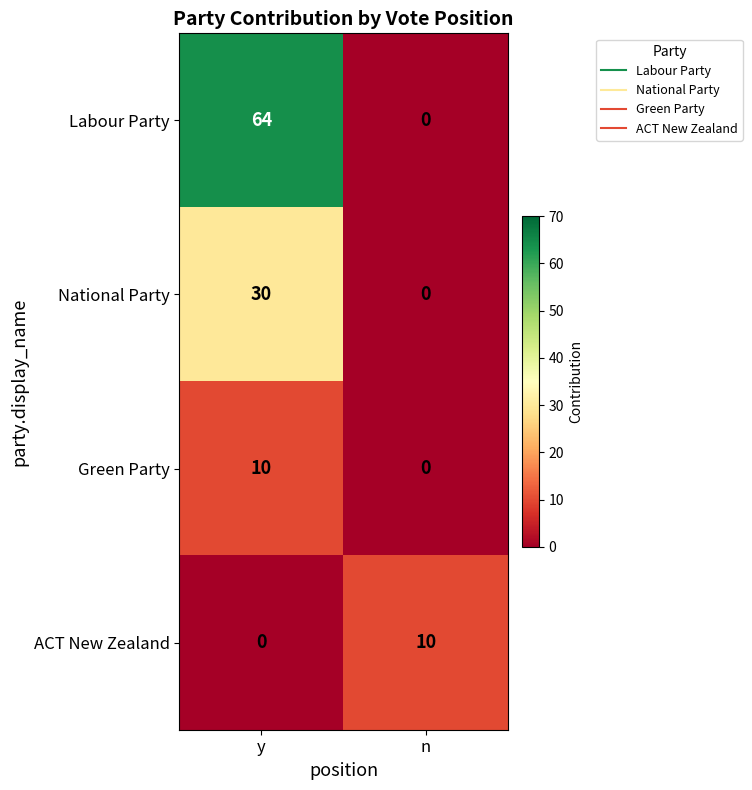

Between y and n, which series saw the biggest shift?

Labour Party